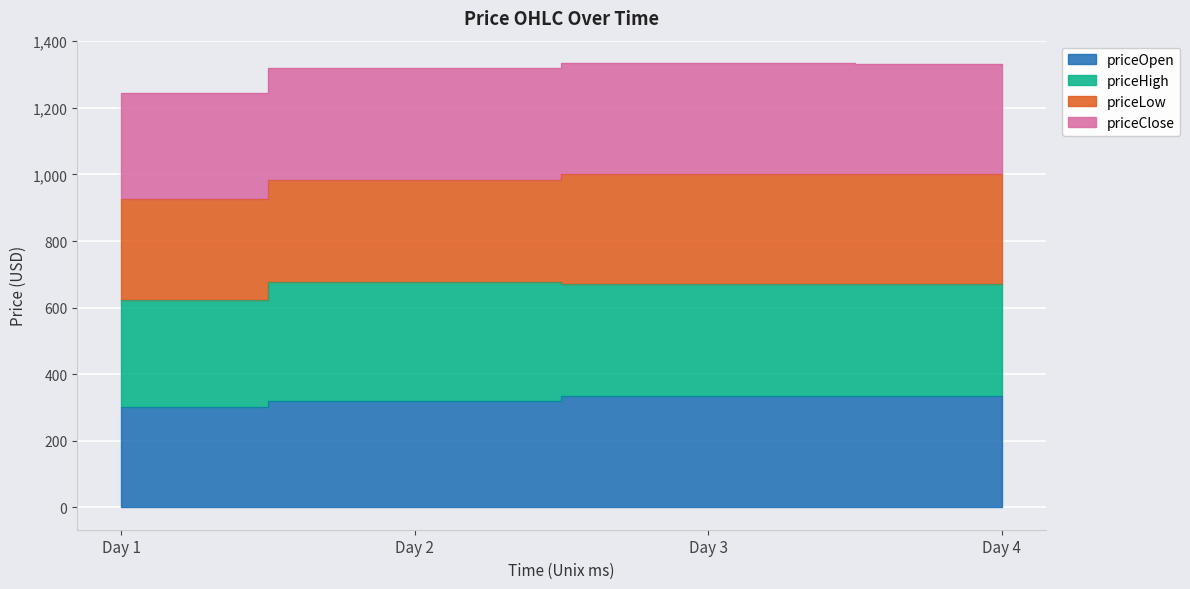

Count the number of categories in the chart.

4